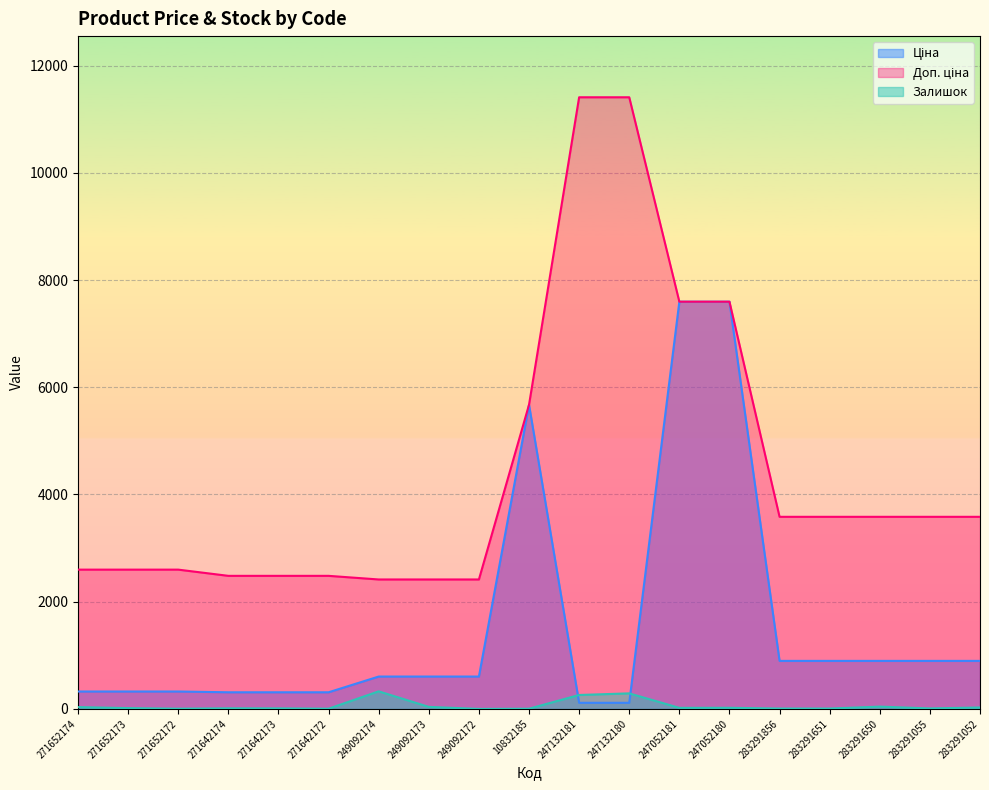

True or false: Залишок has a value of 10.7 at 283291651.

False